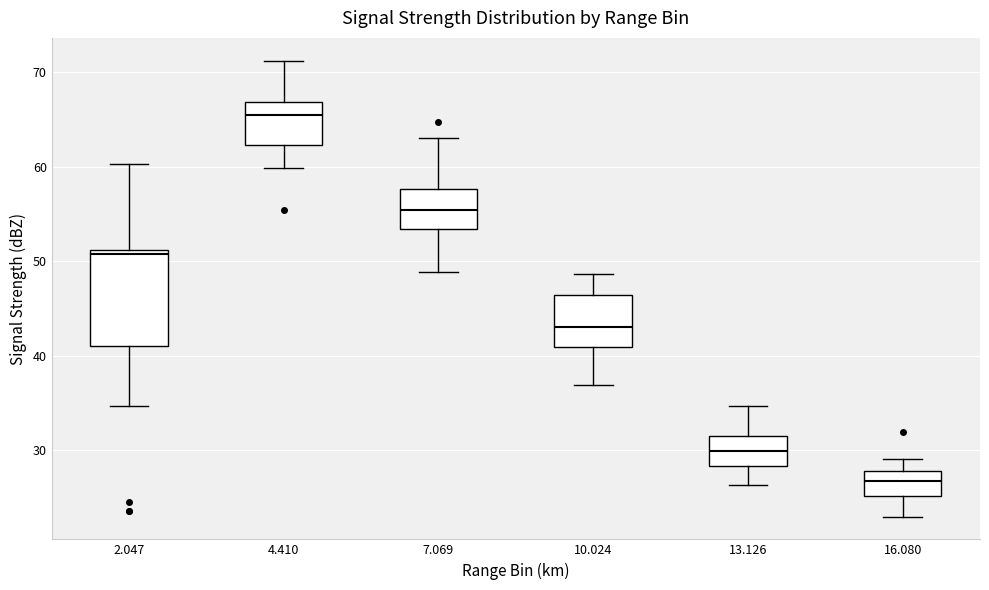

Reading left to right, transcribe this box plot: for each box, give where its median line is, the range the box spans, and where its two whiskers end, as read against the y-axis. The values are not printed on the chart, so give them approximately, as read against the axis.

2.047: median 51 (just below the box's upper edge), box 41 to 51, whiskers 35 to 60
4.410: median 66, box 62 to 67, whiskers 60 to 71
7.069: median 55, box 53 to 58, whiskers 49 to 63
10.024: median 43, box 41 to 46, whiskers 37 to 49
13.126: median 30, box 28 to 32, whiskers 26 to 35
16.080: median 27, box 25 to 28, whiskers 23 to 29